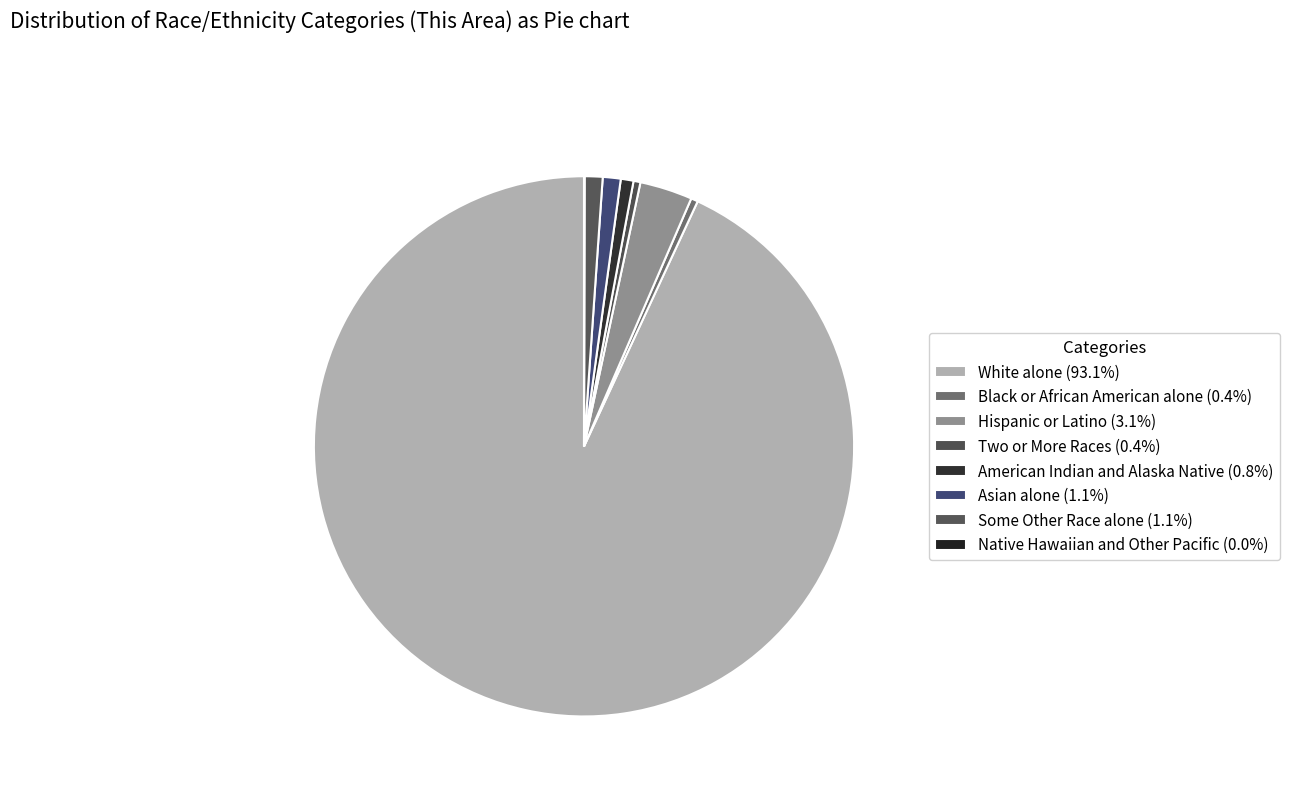

Count the number of slices in the pie.

8